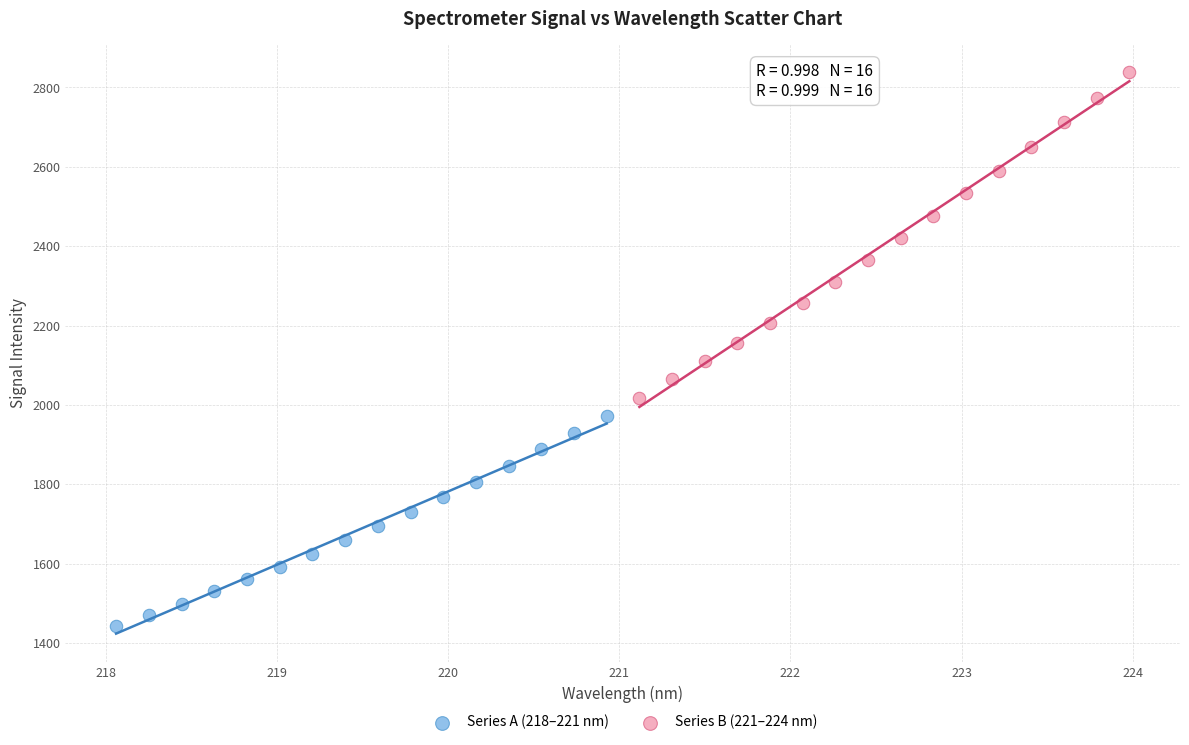

Which series reaches the maximum Y coordinate?

Series B (221–224 nm)